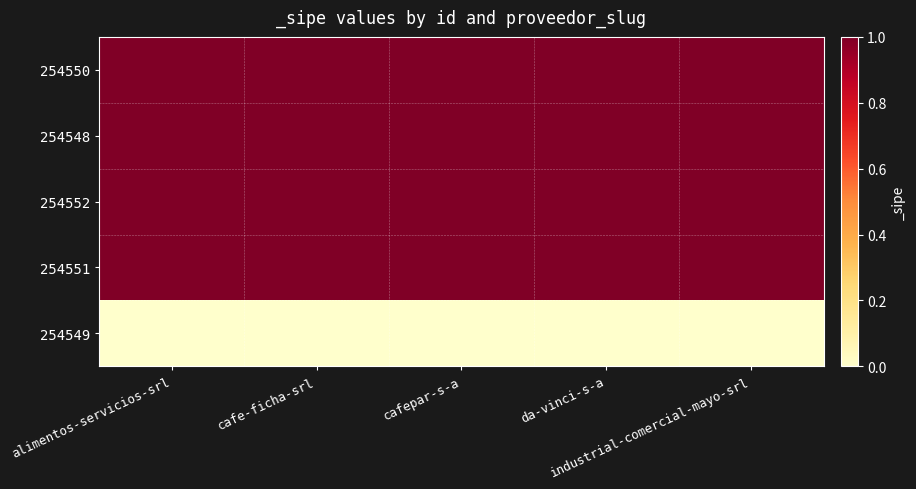

List the series in order of their peak value, lowest first.

254549, 254550, 254548, 254552, 254551